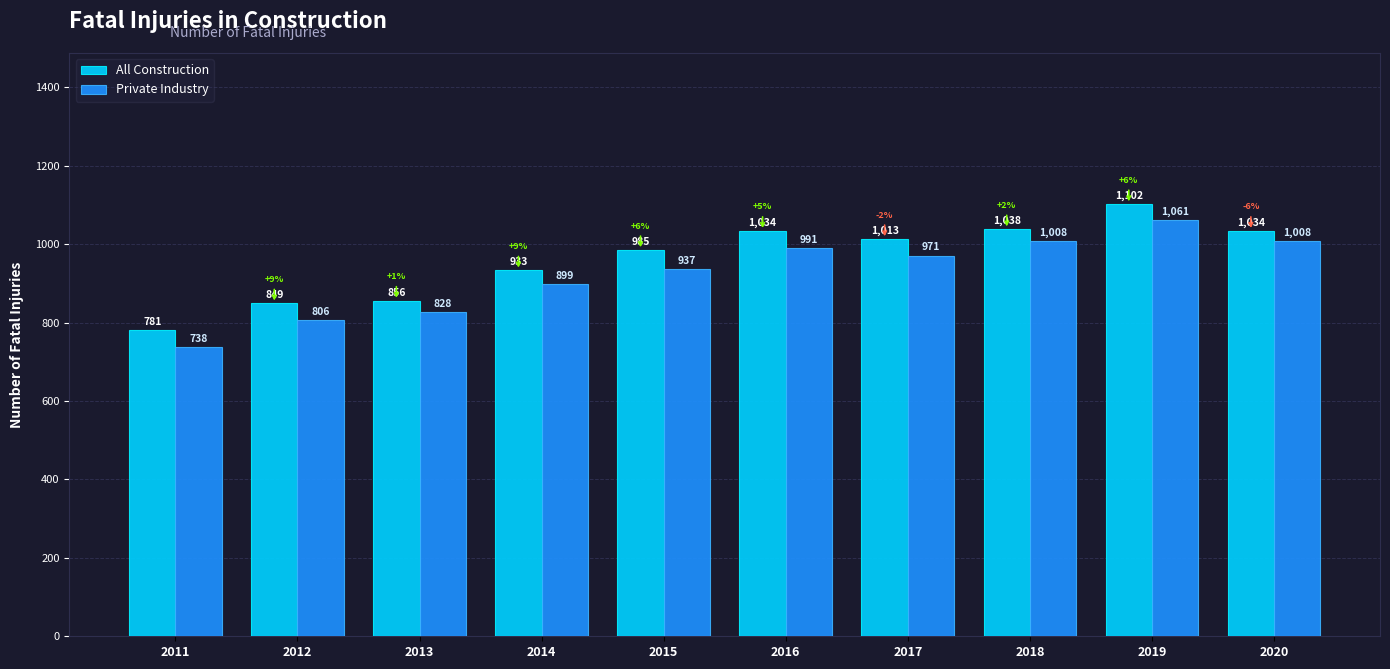

What is the sum of all Private Industry values?

9247